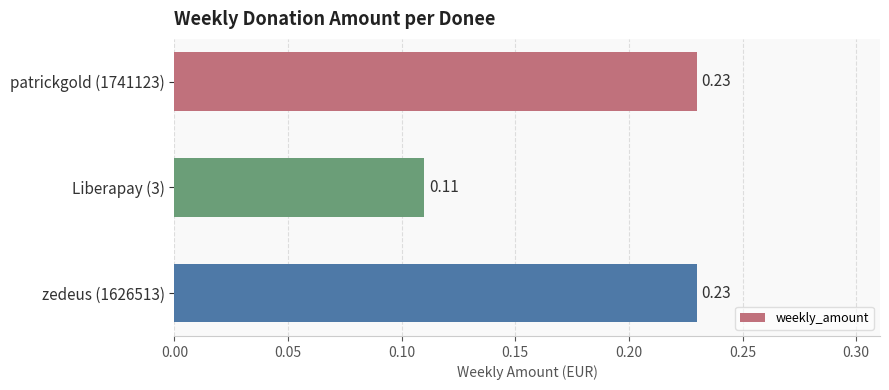

What is the sum of the values at zedeus (1626513) and Liberapay (3)?

0.3